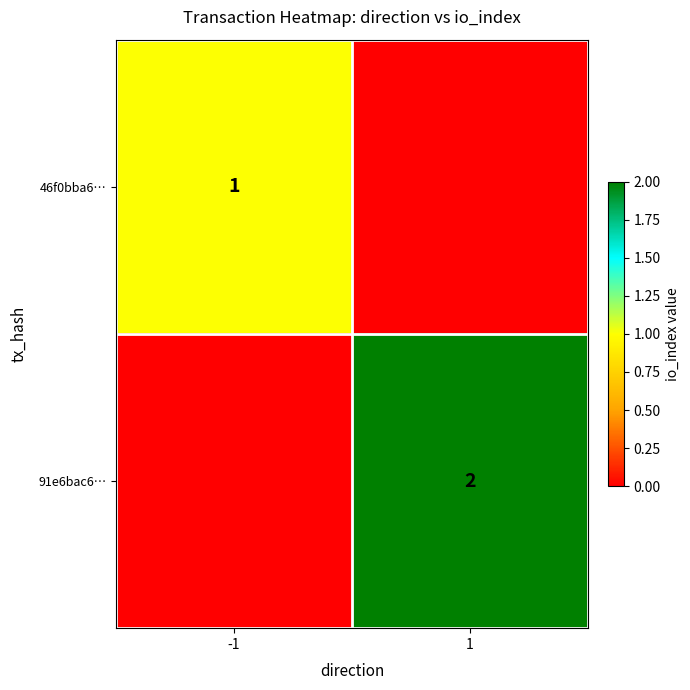

The 91e6bac6… series shows 2 at 1. True or false?

True